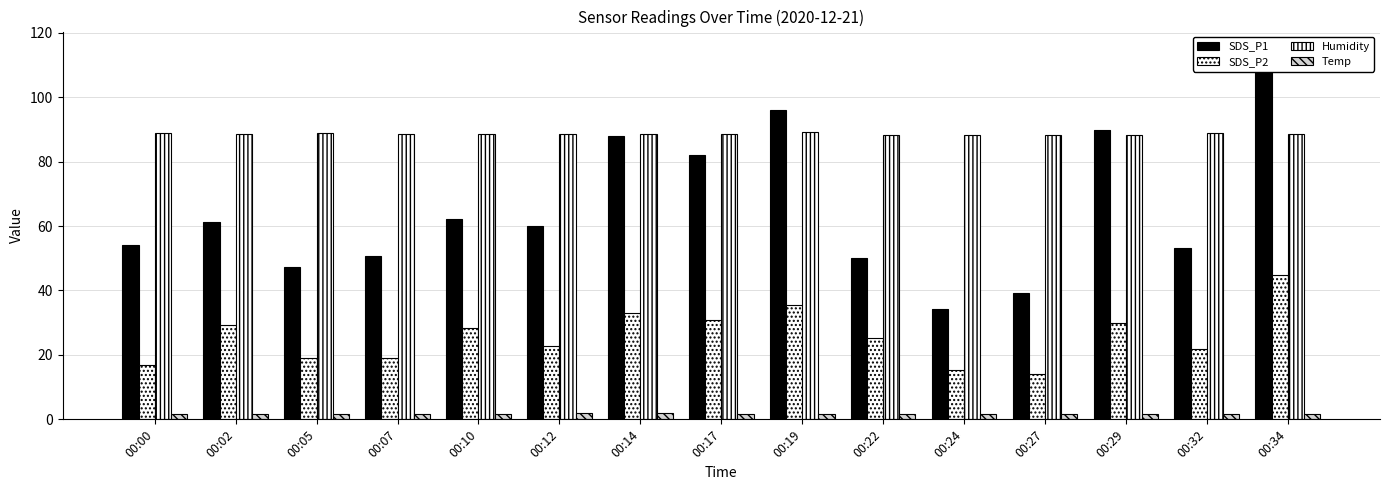

What is the average value of the SDS_P2 series?

25.7